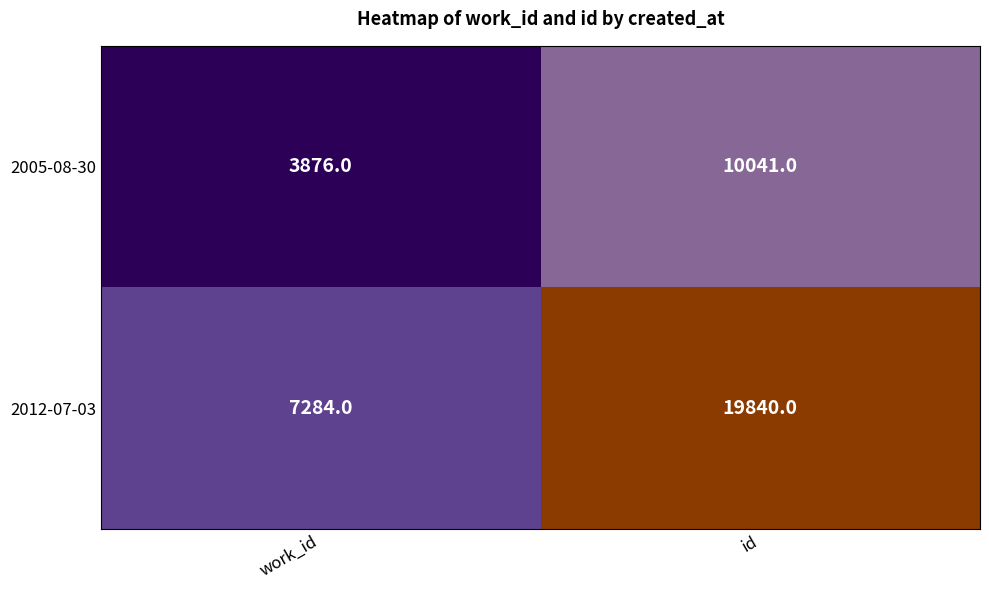

What value does the 2005-08-30 series have at id?

10041